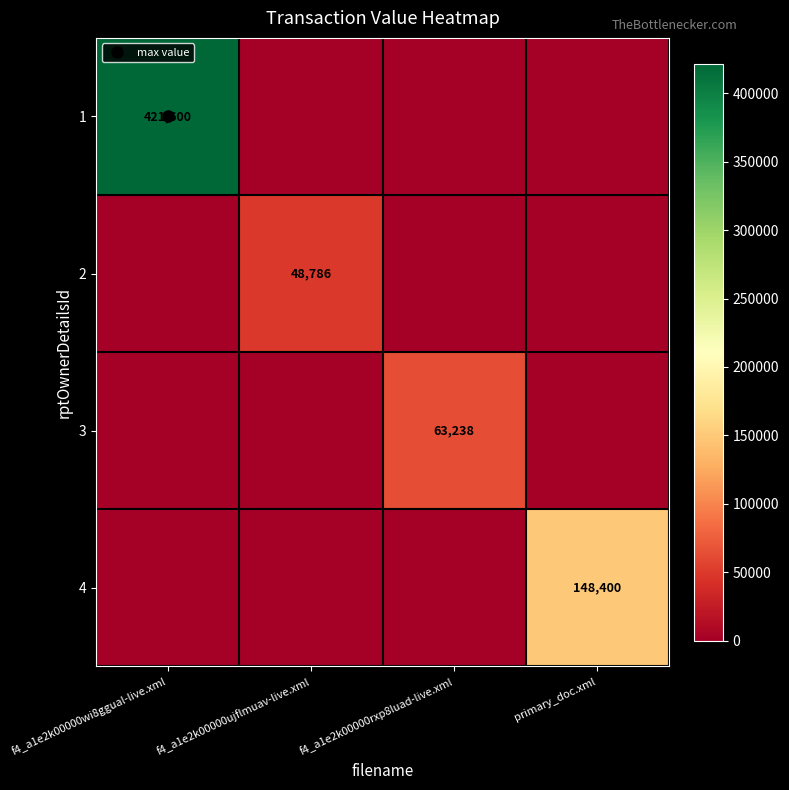

What is the difference between the maximum and minimum values in the 4 series?

148400